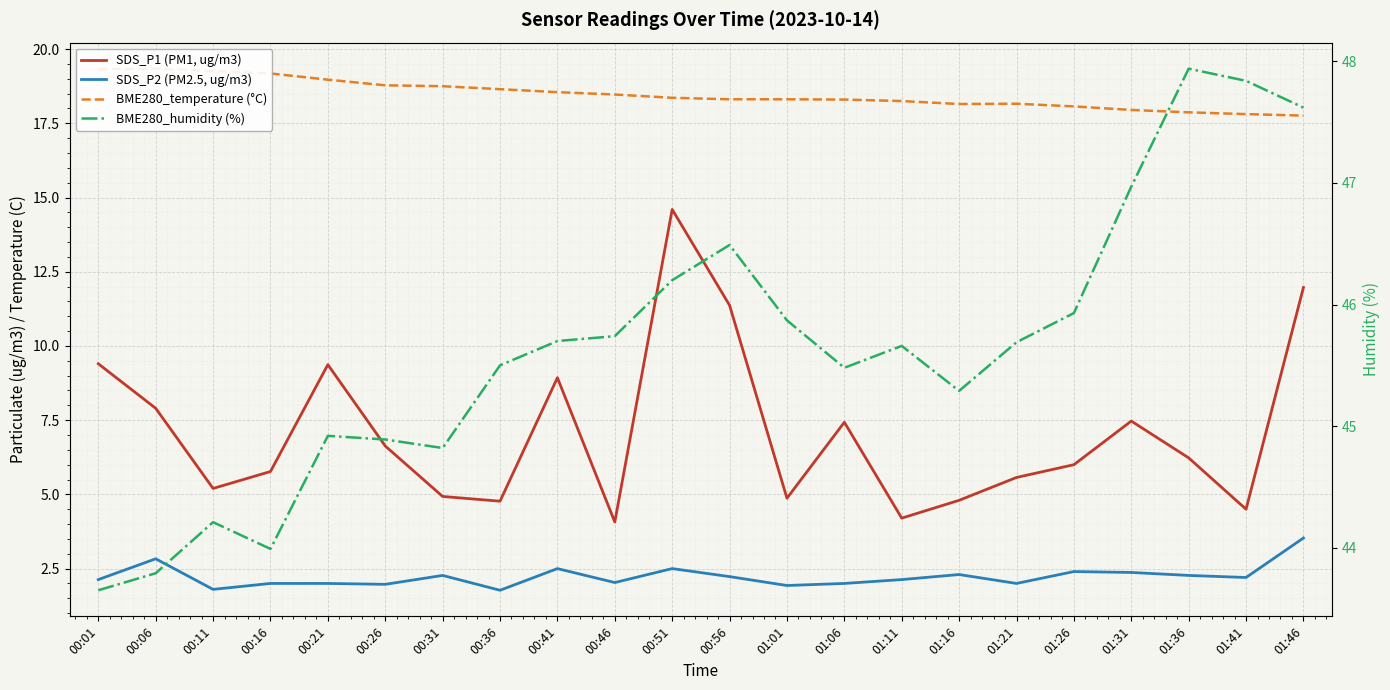

How many series are shown in this chart?

4